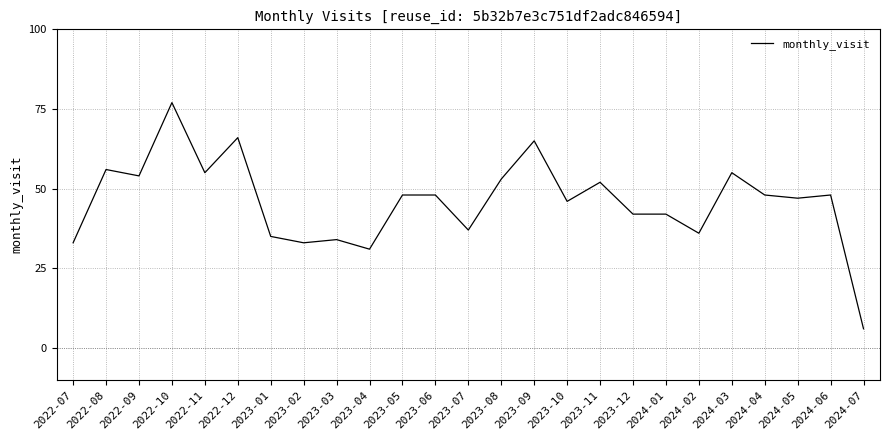

What is the change in value from 2022-10 to 2023-09?

-12